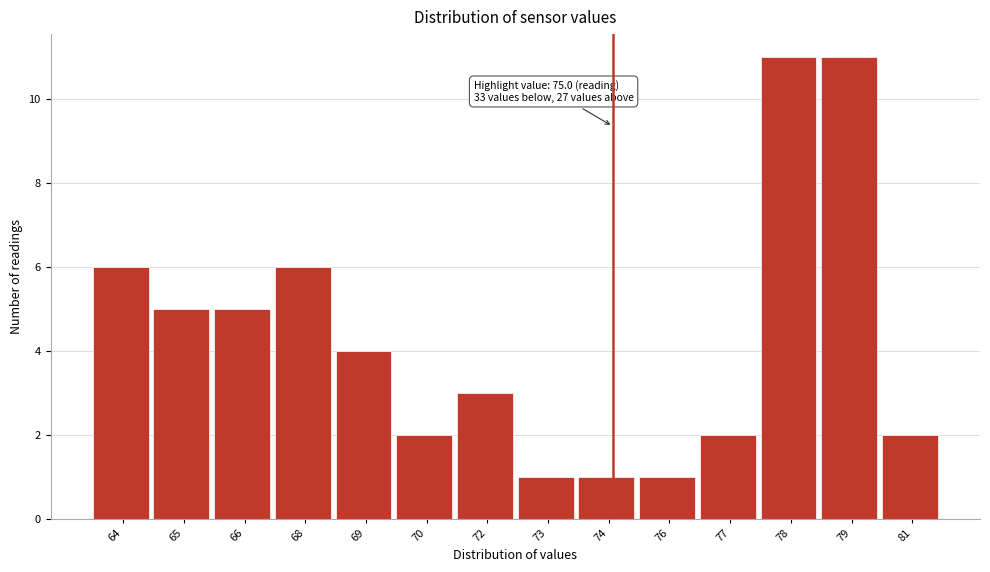

Reading left to right, what are all the values shown in this chart?

6	5	5	6	4	2	3	1	1	1	2	11	11	2